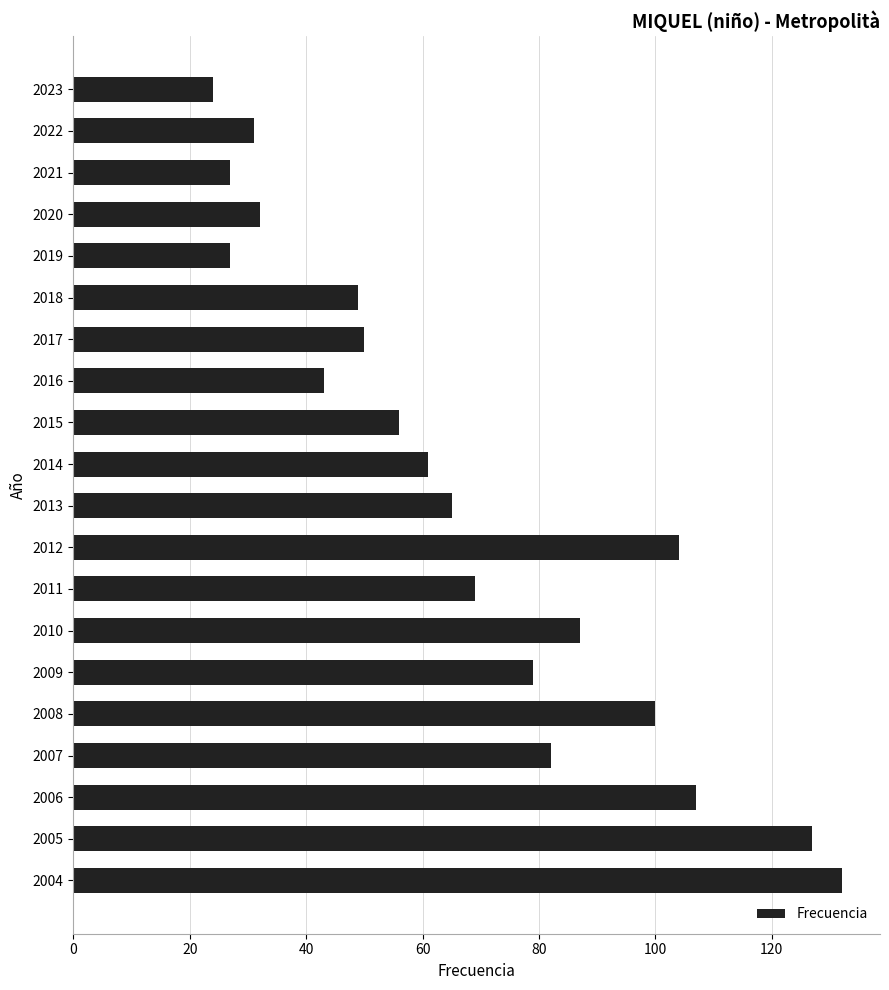

Read the value at 2015.

56